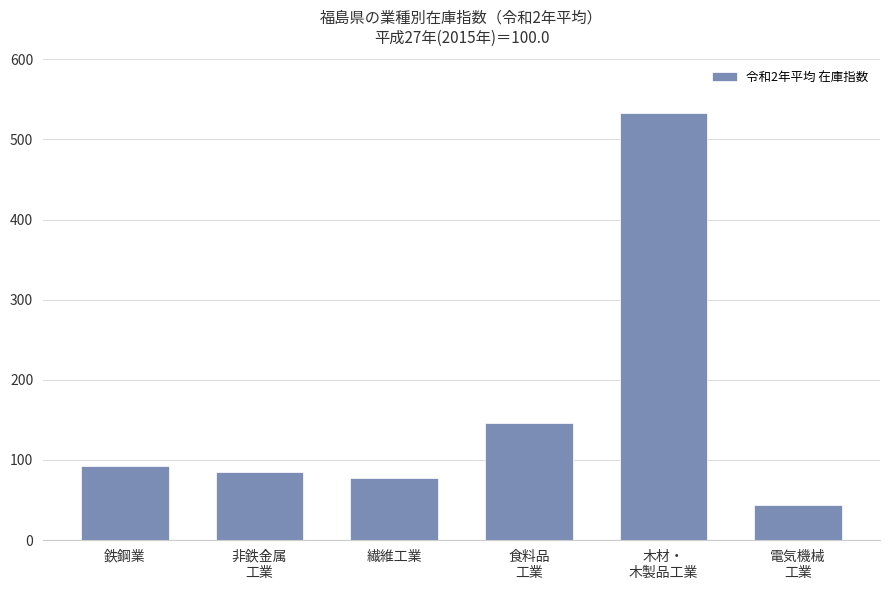

What position from the left is 木材・
木製品工業?

5